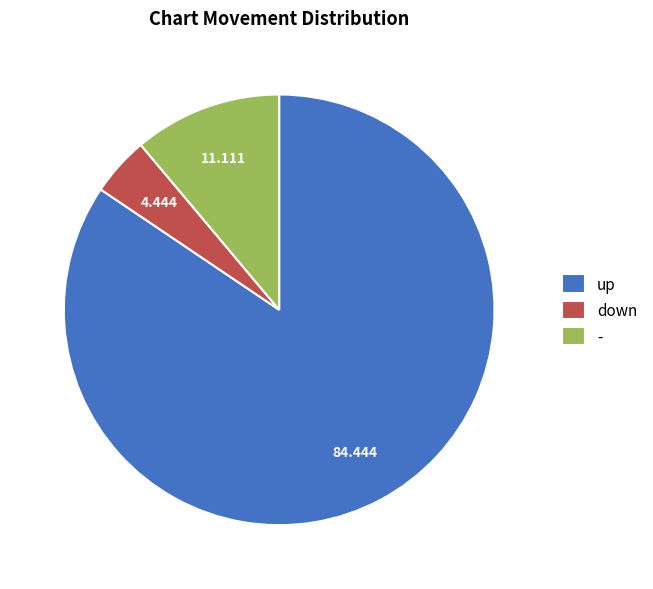

Approximately how many times larger is the value at up compared to -?

7.6